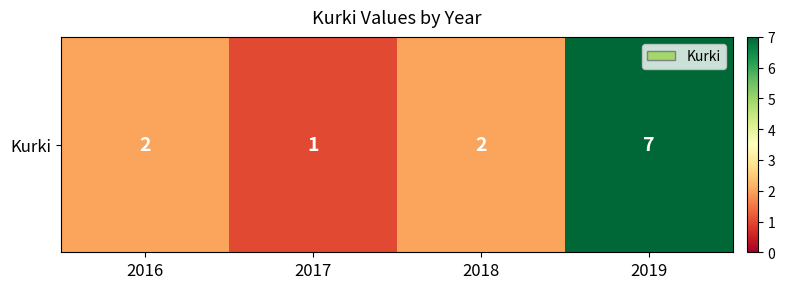

Rank the categories by value from lowest to highest.

2017, 2016, 2018, 2019